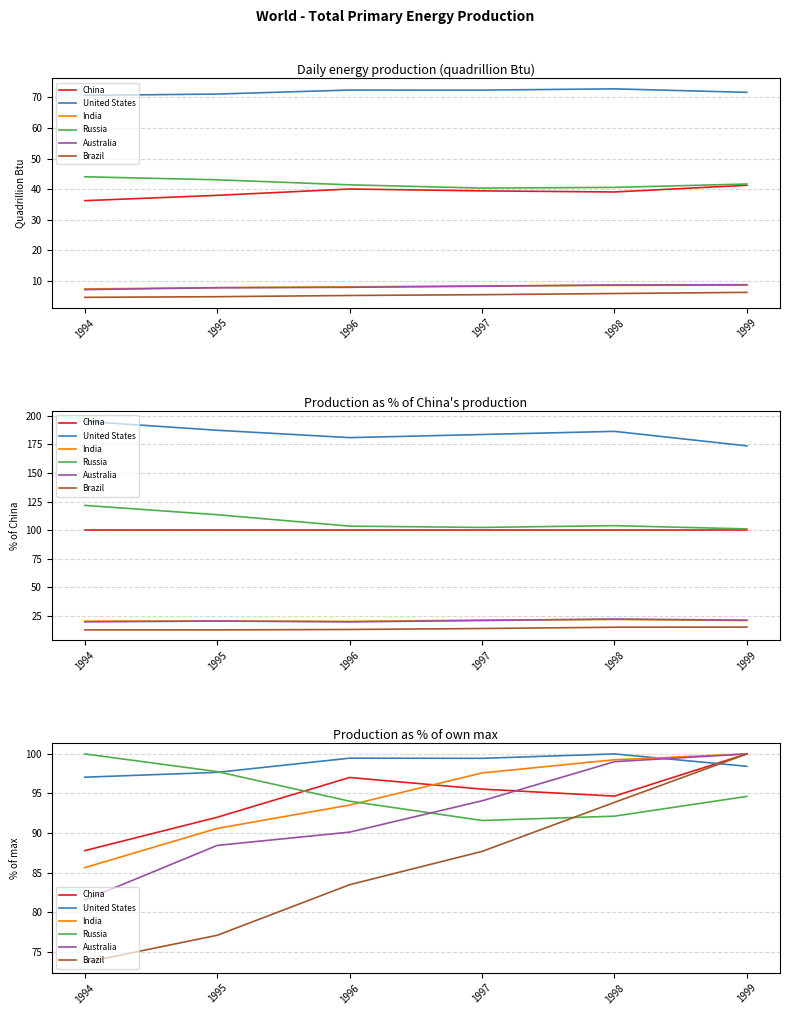

At which category is the sum across all series the highest?

1999